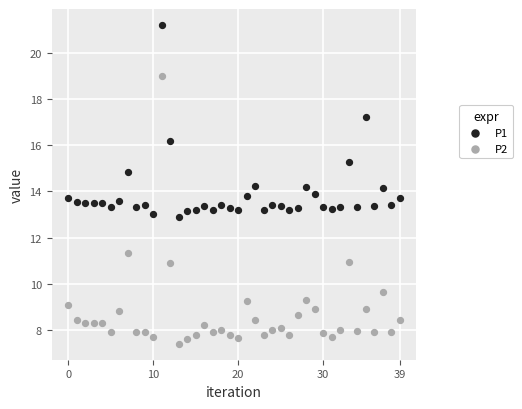

What are all the series names shown in the legend?

P1, P2